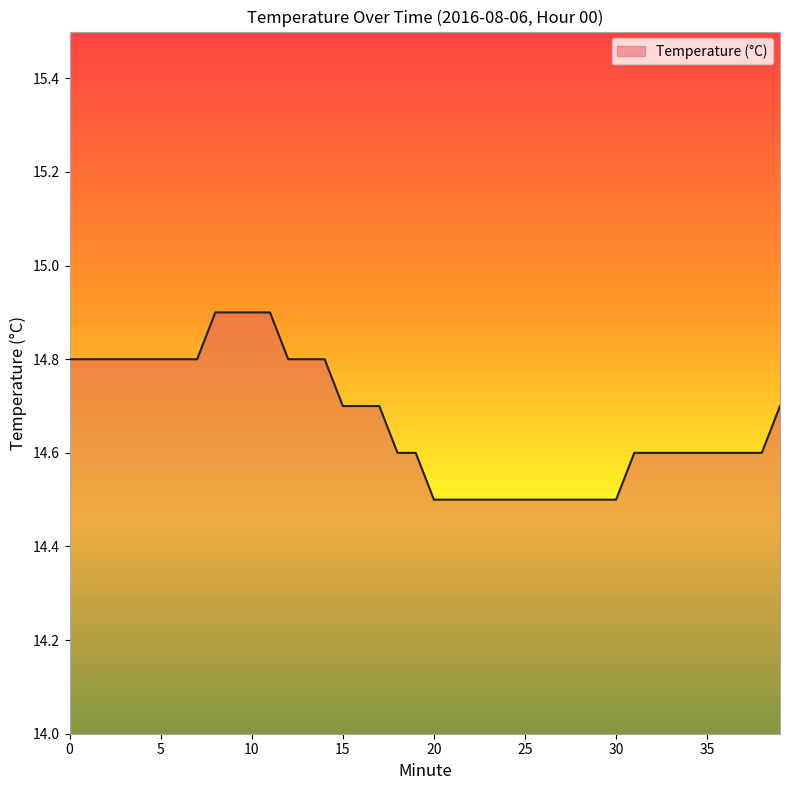

What is the greatest value displayed?

14.9